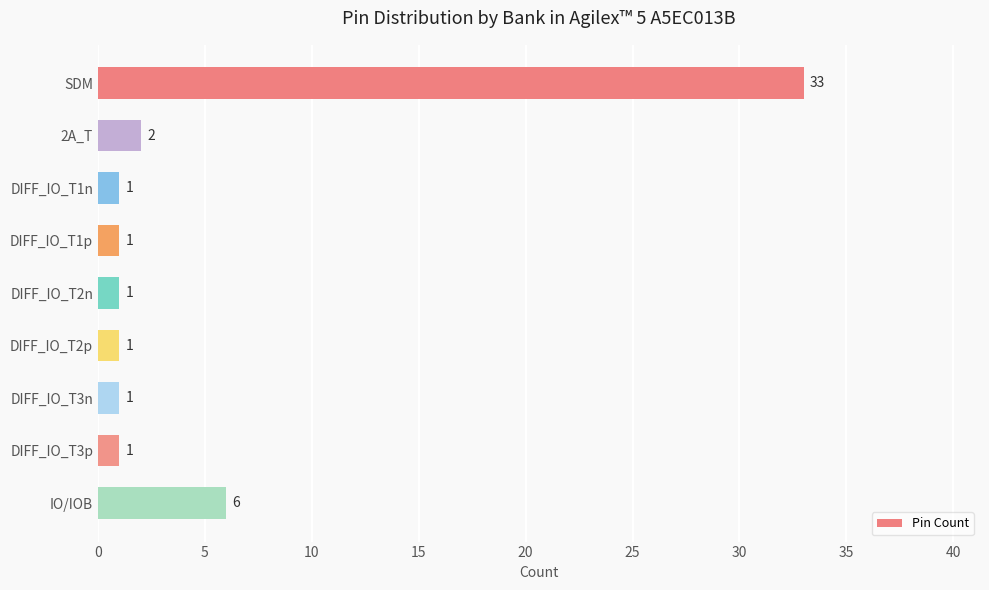

Approximately how many times larger is the value at DIFF_IO_T3p compared to DIFF_IO_T3n?

1.0